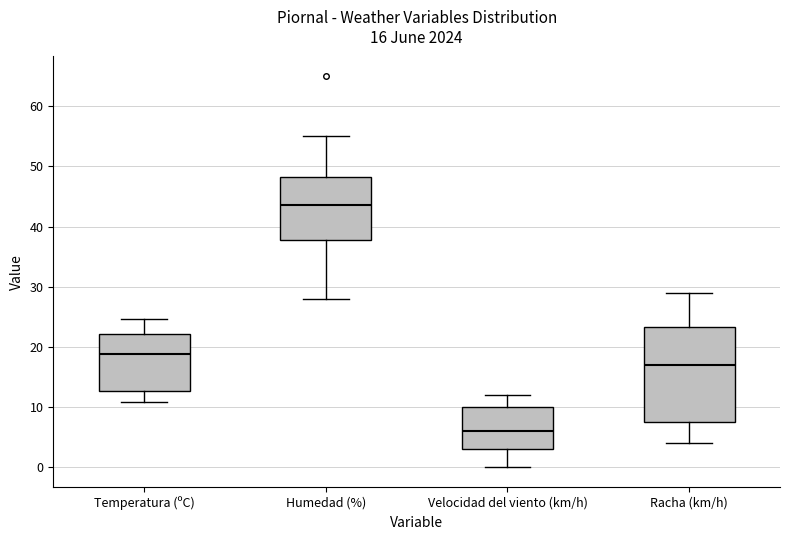

Which box's median line is the lowest?

Velocidad del viento (km/h)